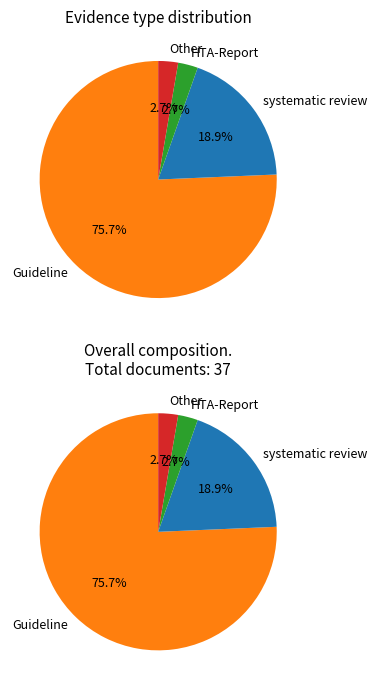

To the nearest percent, what is the difference between the largest and smallest slice percentages?

73%